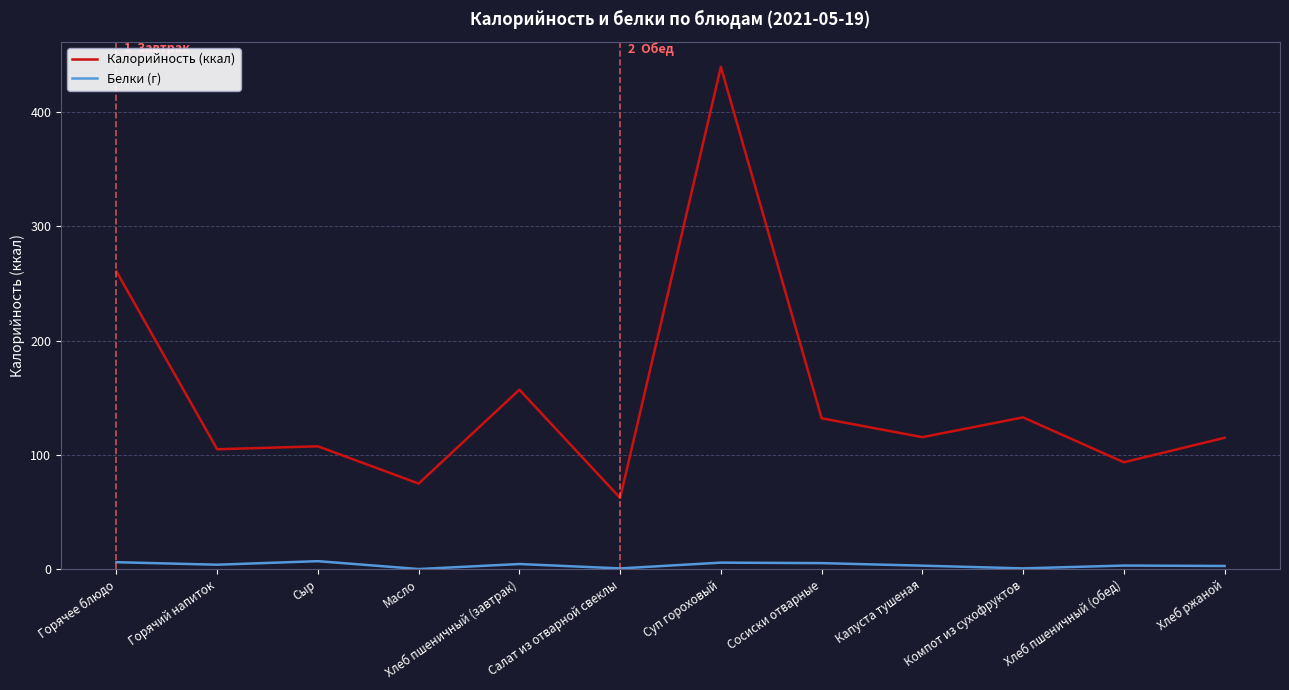

True or false: Белки (г) and Калорийность (ккал) intersect in this chart.

False